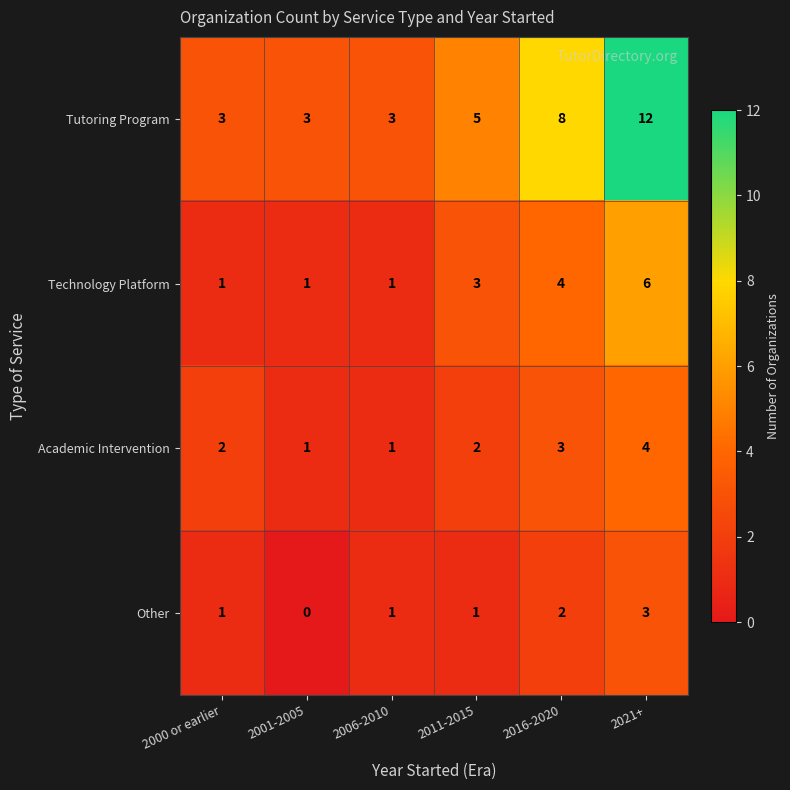

The Technology Platform series shows 1 at 2001-2005. True or false?

True